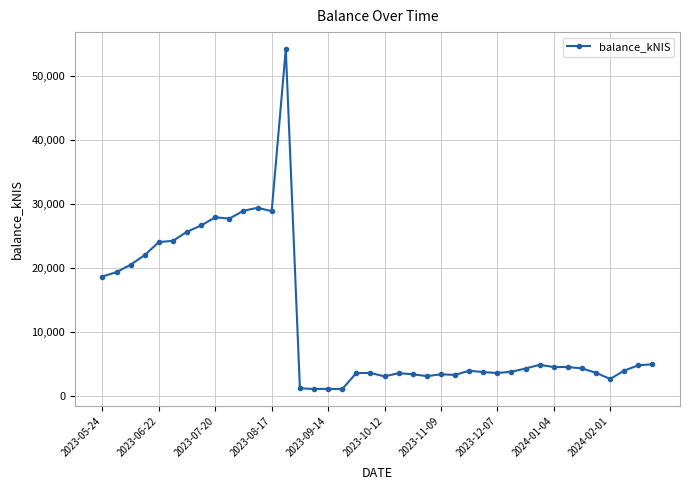

What is the average value?

11664.2